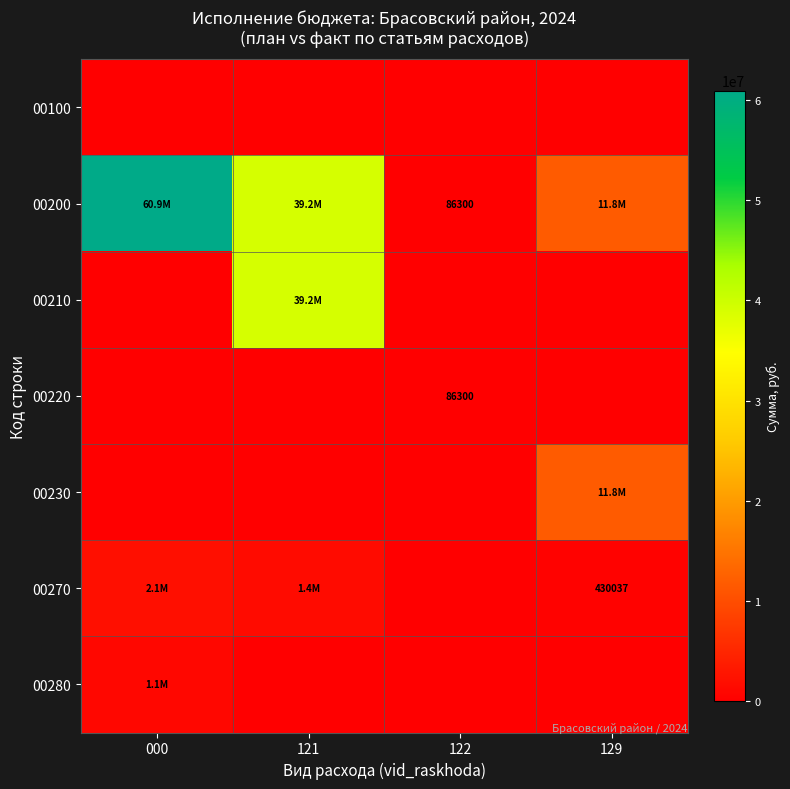

The value of 00200 at 122 is 86300. True or false?

True